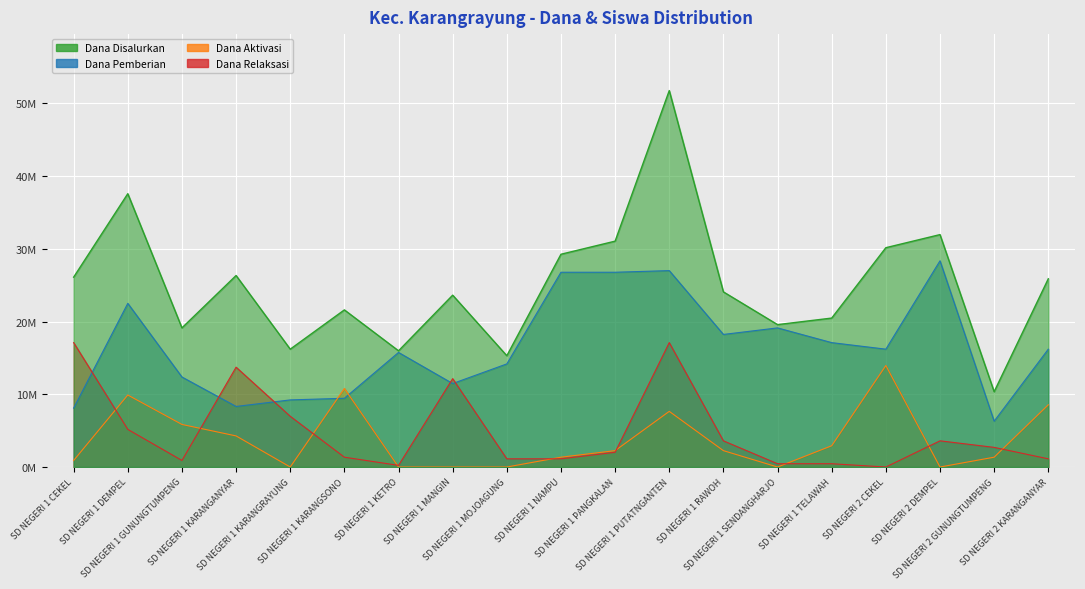

How many values in the Dana Pemberian series exceed 16200000?

8